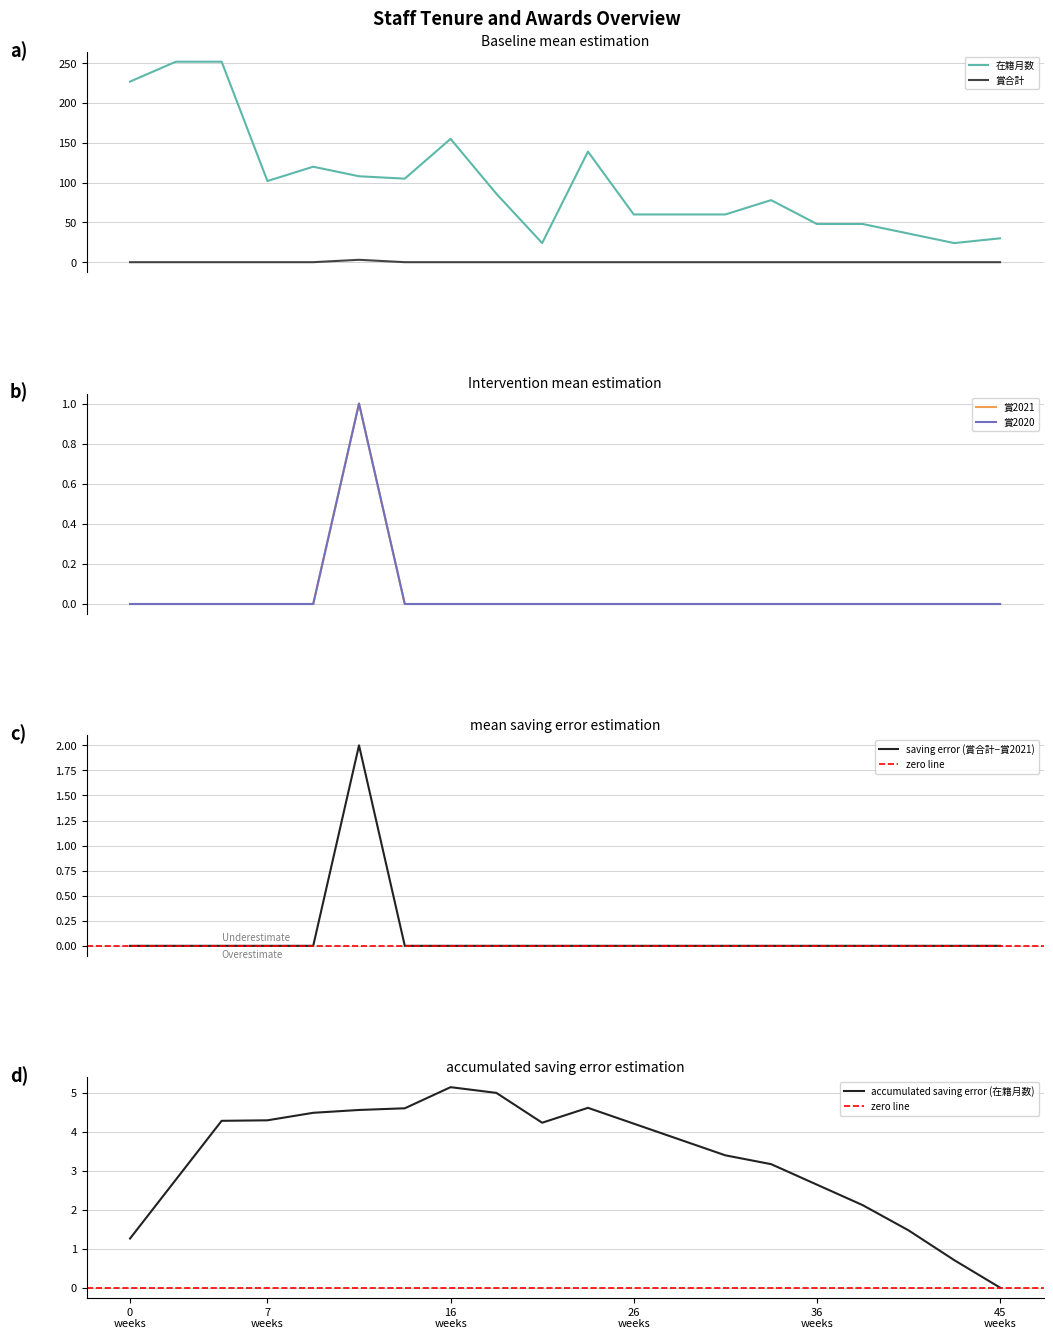

True or false: 賞合計 and 在籍月数 cross at least once.

False